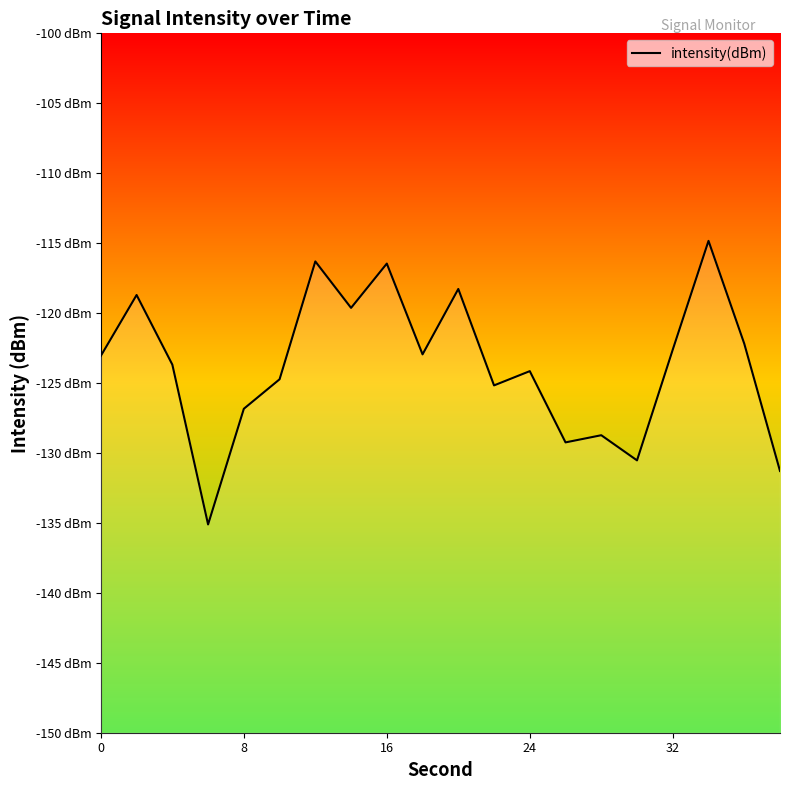

Reading left to right, transcribe all the data shown in this chart.

-123.1	-118.7	-123.7	-135.1	-126.8	-124.7	-116.3	-119.6	-116.5	-123.0	-118.3	-125.2	-124.2	-129.2	-128.7	-130.5	-122.6	-114.8	-122.2	-131.3